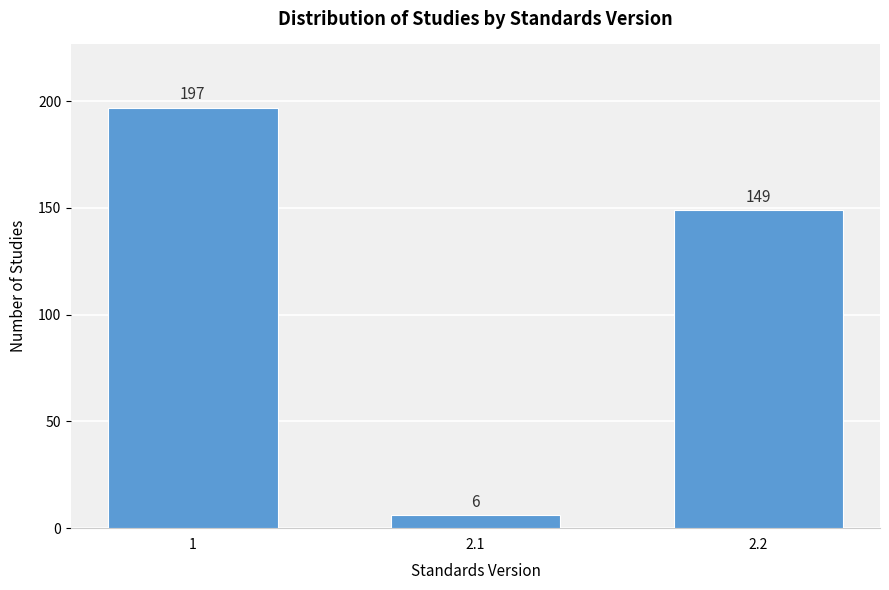

Reading left to right, list all the values displayed in this chart.

1=197	2.1=6	2.2=149